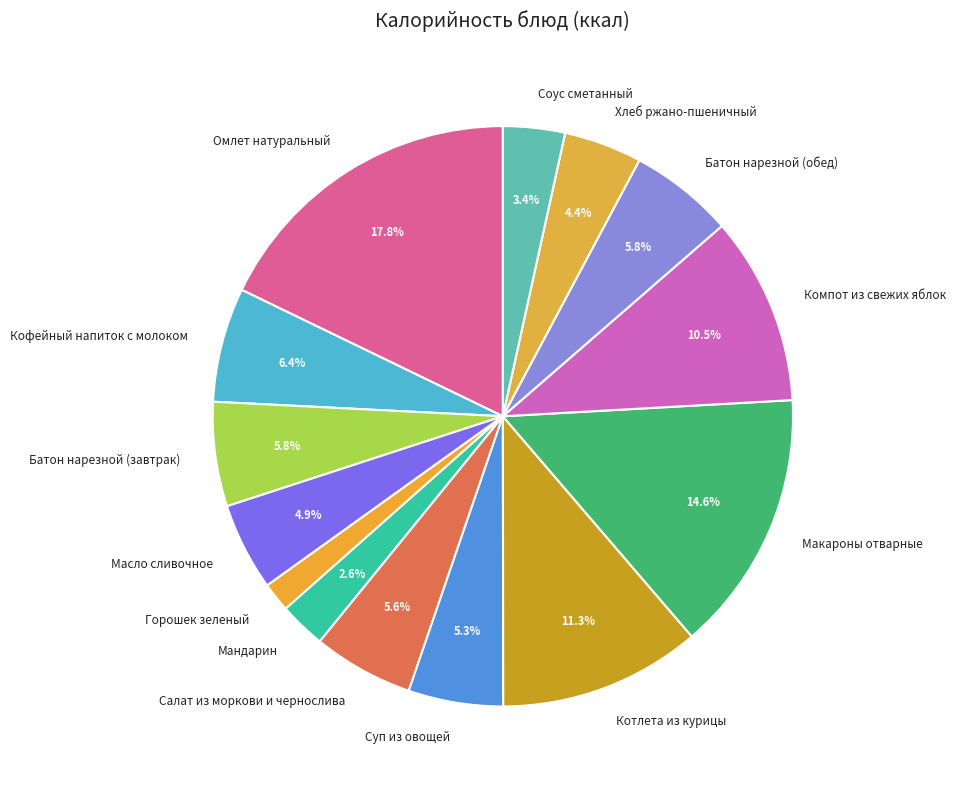

How many segments does this pie chart have?

14